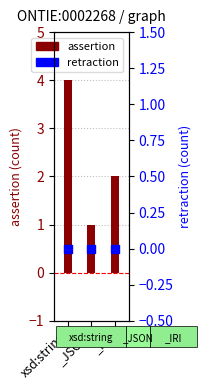

What are all the series names shown in the legend?

assertion, retraction